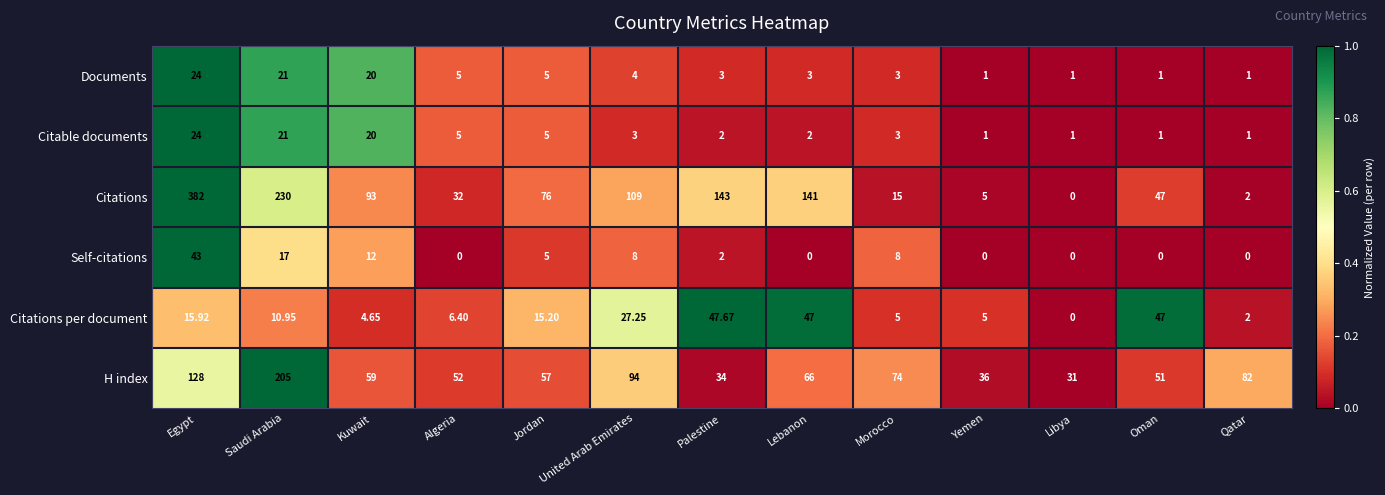

At which label does Citations first exceed 76?

Egypt